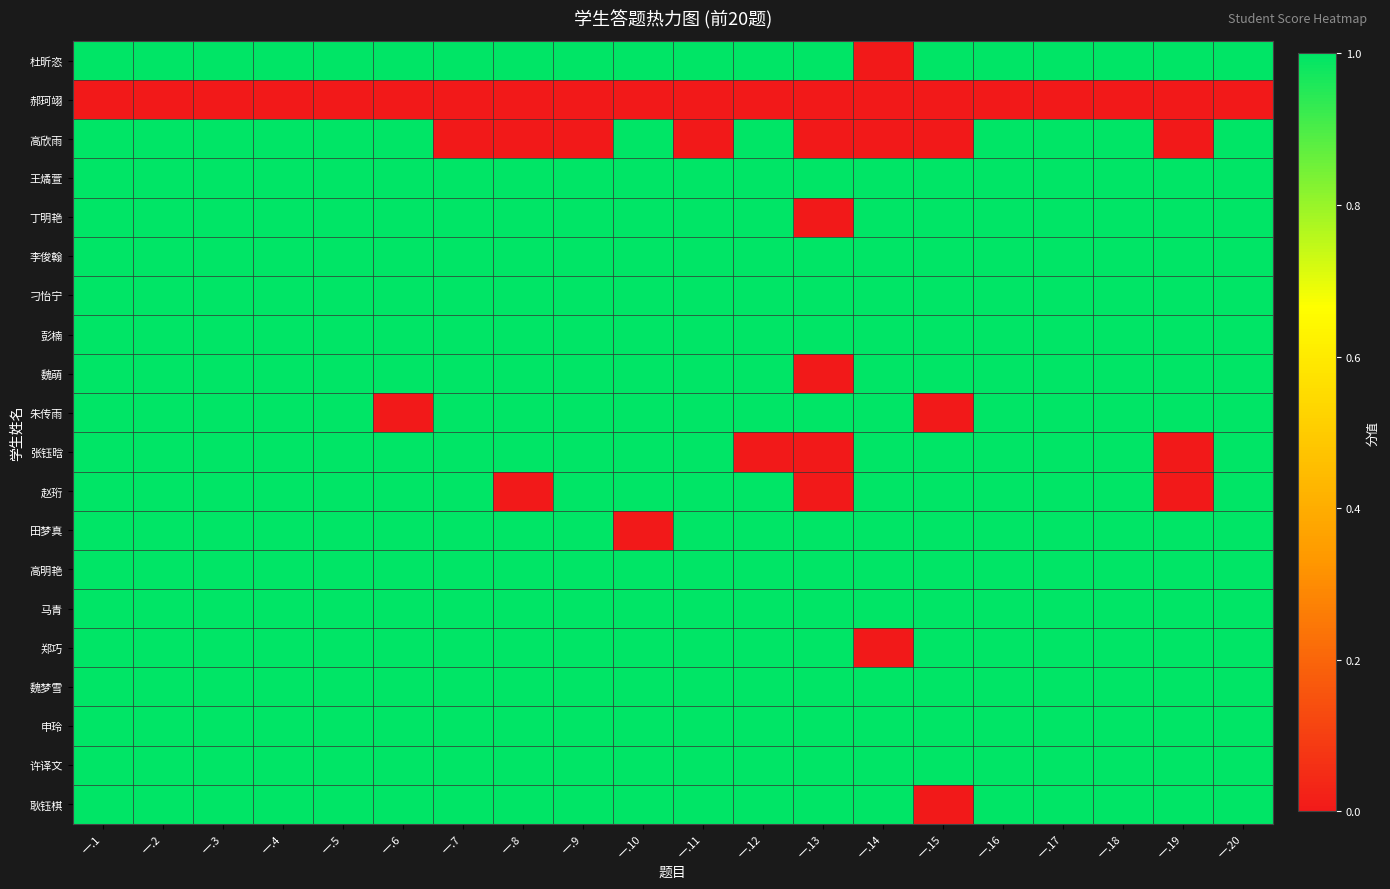

Reading left to right, extract all data points from this chart.

杜昕恣: 一.1=1	一.2=1	一.3=1	一.4=1	一.5=1	一.6=1	一.7=1	一.8=1	一.9=1	一.10=1	一.11=1	一.12=1	一.13=1	一.14=0	一.15=1	一.16=1	一.17=1	一.18=1	一.19=1	一.20=1
郝珂翊: 一.1=0	一.2=0	一.3=0	一.4=0	一.5=0	一.6=0	一.7=0	一.8=0	一.9=0	一.10=0	一.11=0	一.12=0	一.13=0	一.14=0	一.15=0	一.16=0	一.17=0	一.18=0	一.19=0	一.20=0
高欣雨: 一.1=1	一.2=1	一.3=1	一.4=1	一.5=1	一.6=1	一.7=0	一.8=0	一.9=0	一.10=1	一.11=0	一.12=1	一.13=0	一.14=0	一.15=0	一.16=1	一.17=1	一.18=1	一.19=0	一.20=1
王燏萱: 一.1=1	一.2=1	一.3=1	一.4=1	一.5=1	一.6=1	一.7=1	一.8=1	一.9=1	一.10=1	一.11=1	一.12=1	一.13=1	一.14=1	一.15=1	一.16=1	一.17=1	一.18=1	一.19=1	一.20=1
丁明艳: 一.1=1	一.2=1	一.3=1	一.4=1	一.5=1	一.6=1	一.7=1	一.8=1	一.9=1	一.10=1	一.11=1	一.12=1	一.13=0	一.14=1	一.15=1	一.16=1	一.17=1	一.18=1	一.19=1	一.20=1
李俊翰: 一.1=1	一.2=1	一.3=1	一.4=1	一.5=1	一.6=1	一.7=1	一.8=1	一.9=1	一.10=1	一.11=1	一.12=1	一.13=1	一.14=1	一.15=1	一.16=1	一.17=1	一.18=1	一.19=1	一.20=1
刁怡宁: 一.1=1	一.2=1	一.3=1	一.4=1	一.5=1	一.6=1	一.7=1	一.8=1	一.9=1	一.10=1	一.11=1	一.12=1	一.13=1	一.14=1	一.15=1	一.16=1	一.17=1	一.18=1	一.19=1	一.20=1
彭楠: 一.1=1	一.2=1	一.3=1	一.4=1	一.5=1	一.6=1	一.7=1	一.8=1	一.9=1	一.10=1	一.11=1	一.12=1	一.13=1	一.14=1	一.15=1	一.16=1	一.17=1	一.18=1	一.19=1	一.20=1
魏萌: 一.1=1	一.2=1	一.3=1	一.4=1	一.5=1	一.6=1	一.7=1	一.8=1	一.9=1	一.10=1	一.11=1	一.12=1	一.13=0	一.14=1	一.15=1	一.16=1	一.17=1	一.18=1	一.19=1	一.20=1
朱传雨: 一.1=1	一.2=1	一.3=1	一.4=1	一.5=1	一.6=0	一.7=1	一.8=1	一.9=1	一.10=1	一.11=1	一.12=1	一.13=1	一.14=1	一.15=0	一.16=1	一.17=1	一.18=1	一.19=1	一.20=1
张钰晗: 一.1=1	一.2=1	一.3=1	一.4=1	一.5=1	一.6=1	一.7=1	一.8=1	一.9=1	一.10=1	一.11=1	一.12=0	一.13=0	一.14=1	一.15=1	一.16=1	一.17=1	一.18=1	一.19=0	一.20=1
赵珩: 一.1=1	一.2=1	一.3=1	一.4=1	一.5=1	一.6=1	一.7=1	一.8=0	一.9=1	一.10=1	一.11=1	一.12=1	一.13=0	一.14=1	一.15=1	一.16=1	一.17=1	一.18=1	一.19=0	一.20=1
田梦真: 一.1=1	一.2=1	一.3=1	一.4=1	一.5=1	一.6=1	一.7=1	一.8=1	一.9=1	一.10=0	一.11=1	一.12=1	一.13=1	一.14=1	一.15=1	一.16=1	一.17=1	一.18=1	一.19=1	一.20=1
高明艳: 一.1=1	一.2=1	一.3=1	一.4=1	一.5=1	一.6=1	一.7=1	一.8=1	一.9=1	一.10=1	一.11=1	一.12=1	一.13=1	一.14=1	一.15=1	一.16=1	一.17=1	一.18=1	一.19=1	一.20=1
马青: 一.1=1	一.2=1	一.3=1	一.4=1	一.5=1	一.6=1	一.7=1	一.8=1	一.9=1	一.10=1	一.11=1	一.12=1	一.13=1	一.14=1	一.15=1	一.16=1	一.17=1	一.18=1	一.19=1	一.20=1
郑巧: 一.1=1	一.2=1	一.3=1	一.4=1	一.5=1	一.6=1	一.7=1	一.8=1	一.9=1	一.10=1	一.11=1	一.12=1	一.13=1	一.14=0	一.15=1	一.16=1	一.17=1	一.18=1	一.19=1	一.20=1
魏梦雪: 一.1=1	一.2=1	一.3=1	一.4=1	一.5=1	一.6=1	一.7=1	一.8=1	一.9=1	一.10=1	一.11=1	一.12=1	一.13=1	一.14=1	一.15=1	一.16=1	一.17=1	一.18=1	一.19=1	一.20=1
申玲: 一.1=1	一.2=1	一.3=1	一.4=1	一.5=1	一.6=1	一.7=1	一.8=1	一.9=1	一.10=1	一.11=1	一.12=1	一.13=1	一.14=1	一.15=1	一.16=1	一.17=1	一.18=1	一.19=1	一.20=1
许译文: 一.1=1	一.2=1	一.3=1	一.4=1	一.5=1	一.6=1	一.7=1	一.8=1	一.9=1	一.10=1	一.11=1	一.12=1	一.13=1	一.14=1	一.15=1	一.16=1	一.17=1	一.18=1	一.19=1	一.20=1
耿钰棋: 一.1=1	一.2=1	一.3=1	一.4=1	一.5=1	一.6=1	一.7=1	一.8=1	一.9=1	一.10=1	一.11=1	一.12=1	一.13=1	一.14=1	一.15=0	一.16=1	一.17=1	一.18=1	一.19=1	一.20=1